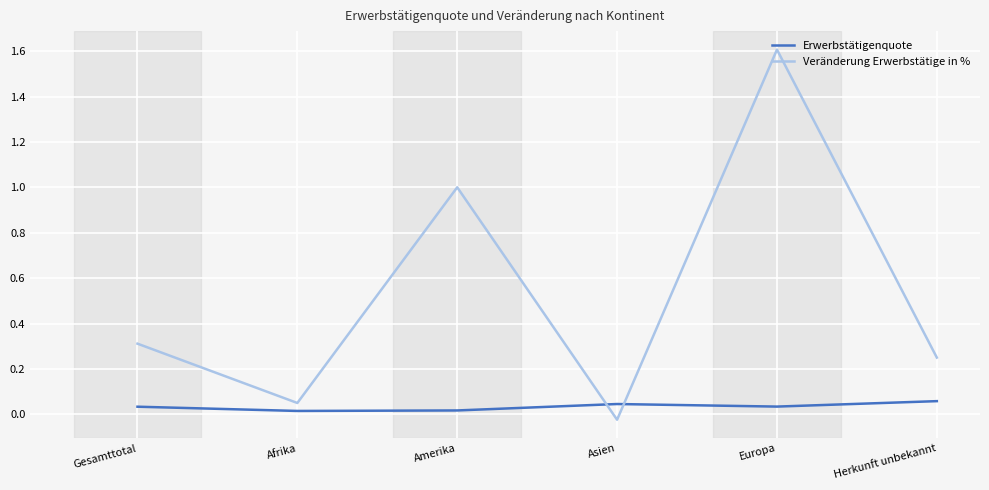

What position from the right is Herkunft unbekannt?

1